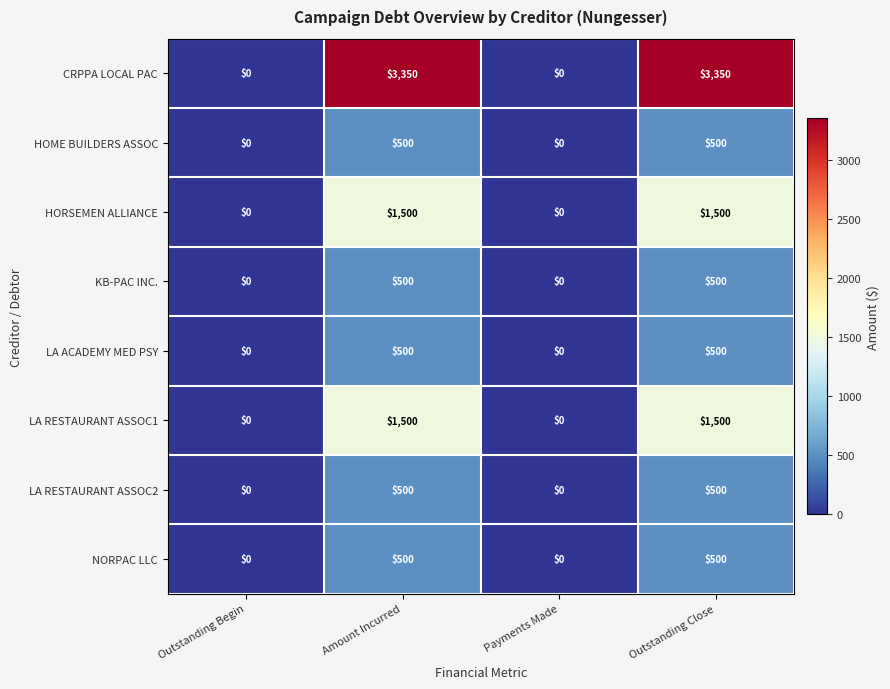

Count the LA RESTAURANT ASSOC2 values in the range 0 to 500.

4